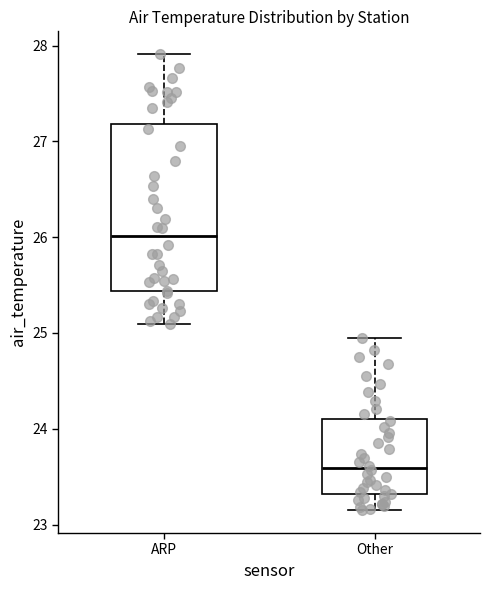

Where does the median line of the box for Other sit on the y-axis? The values are not printed on the chart, so give them approximately, as read against the axis.

23.6